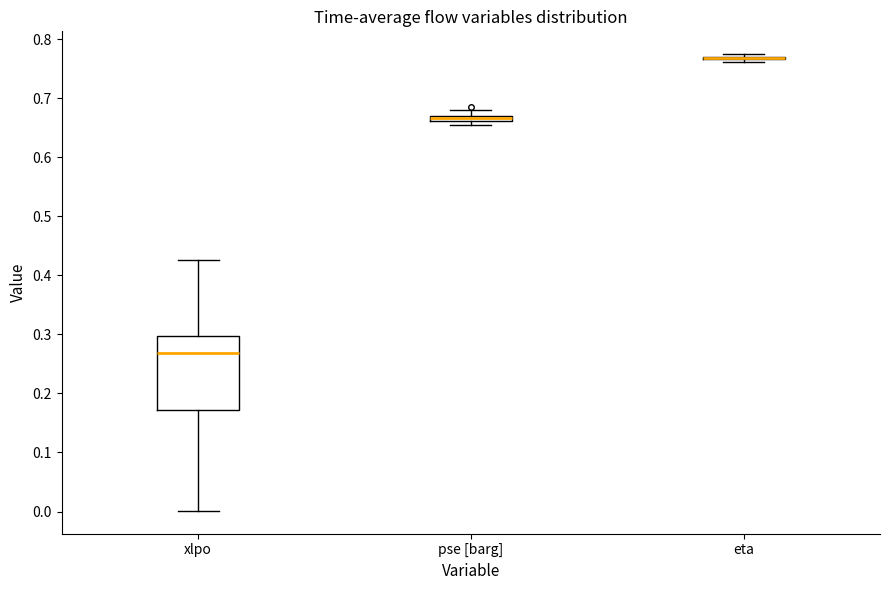

Comparing the boxes themselves (not the whiskers), which one is the tallest?

xlpo